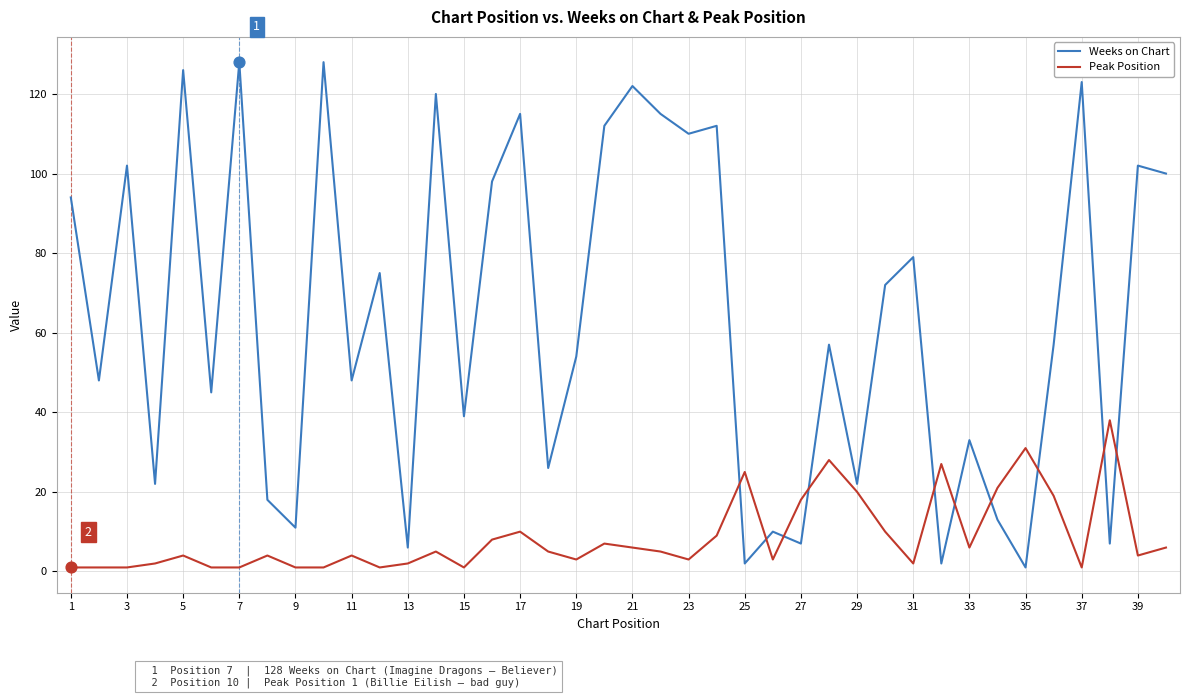

What are all the series names shown in the legend?

Weeks on Chart, Peak Position